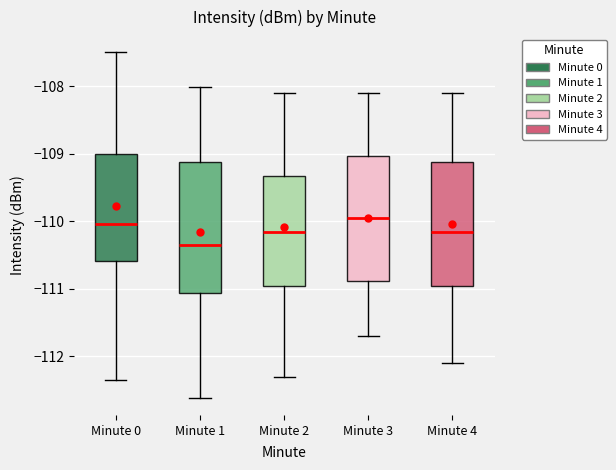

Which box has the lowest median line?

Minute 1